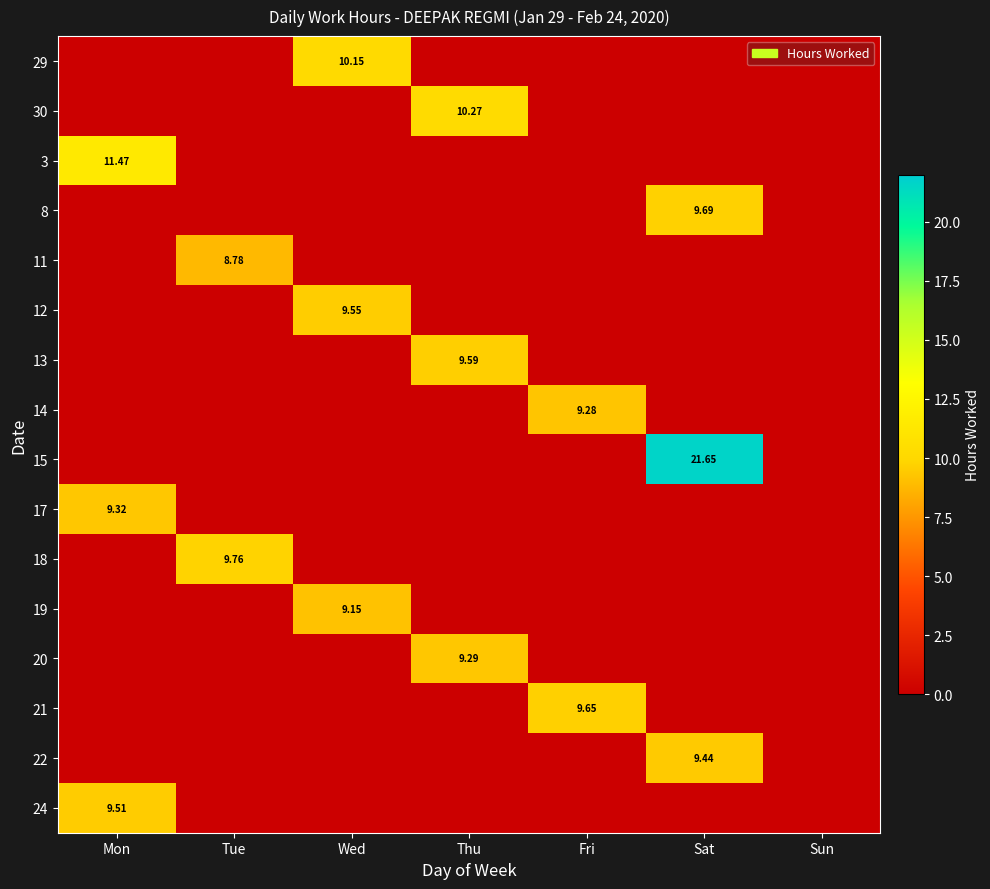

True or false: 8 has a value of 0.0 at Wed.

True